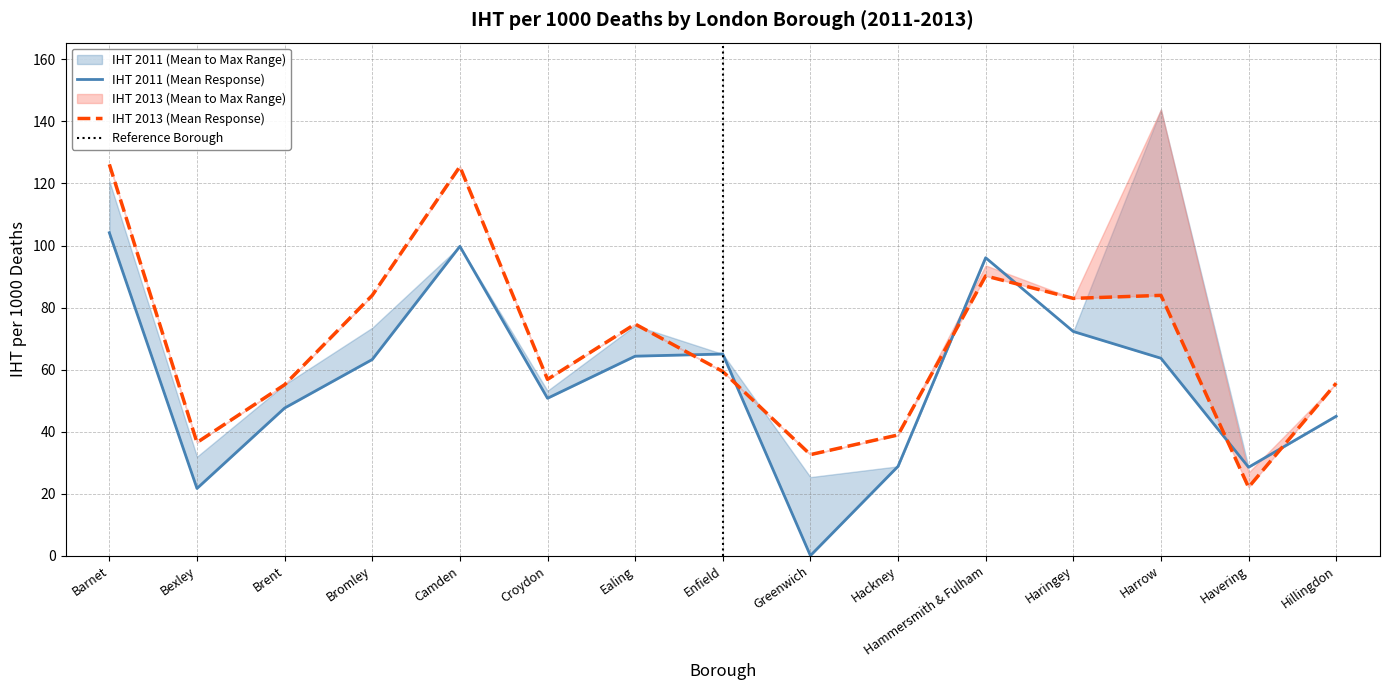

What is the difference between the highest and lowest values at Hammersmith & Fulham?

5.9